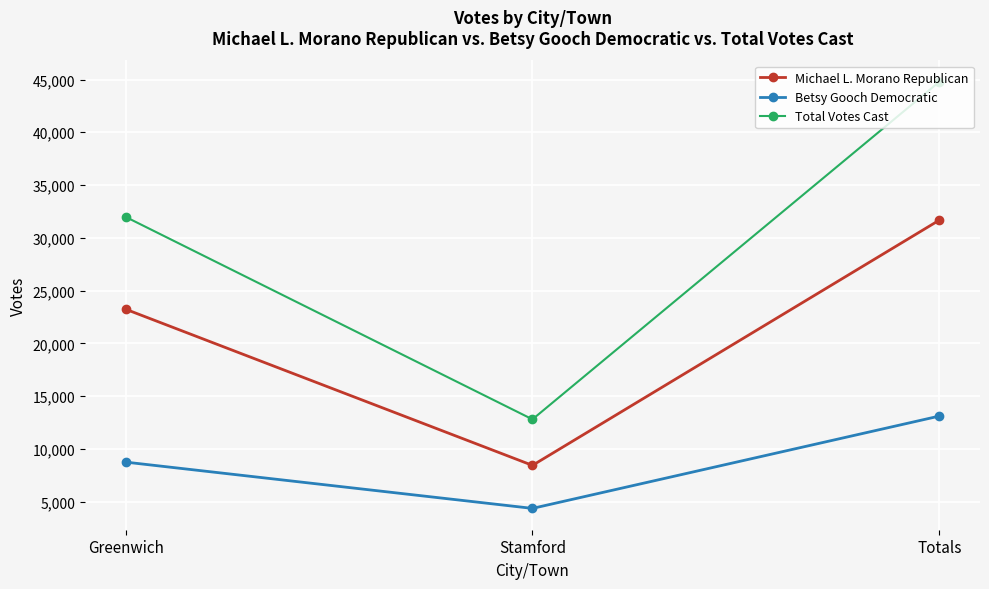

How many lines are shown in the chart?

3